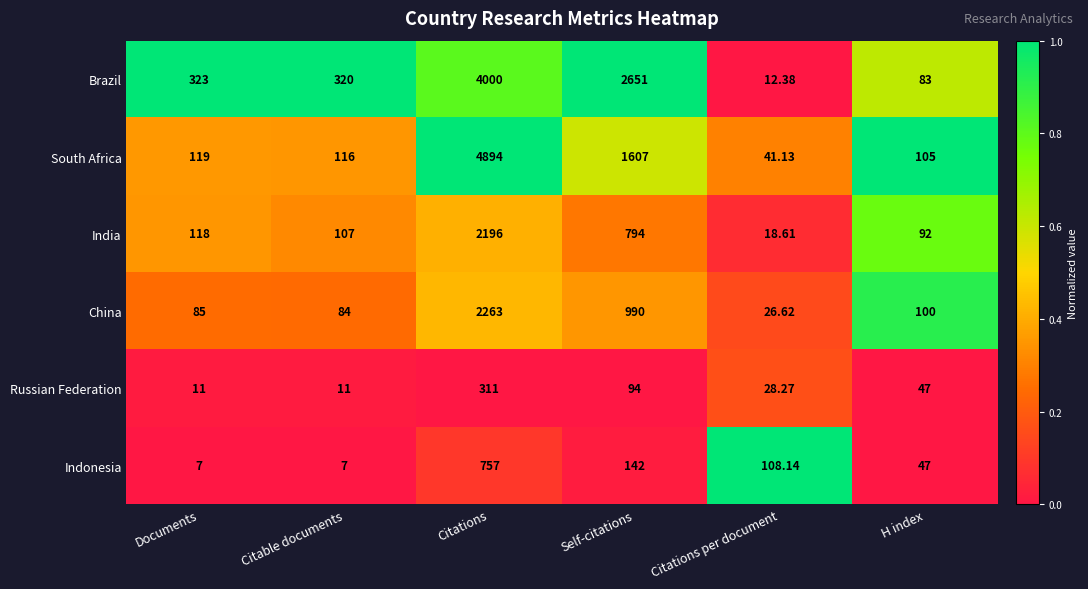

Where is South Africa nearest to the value 2467?

Self-citations